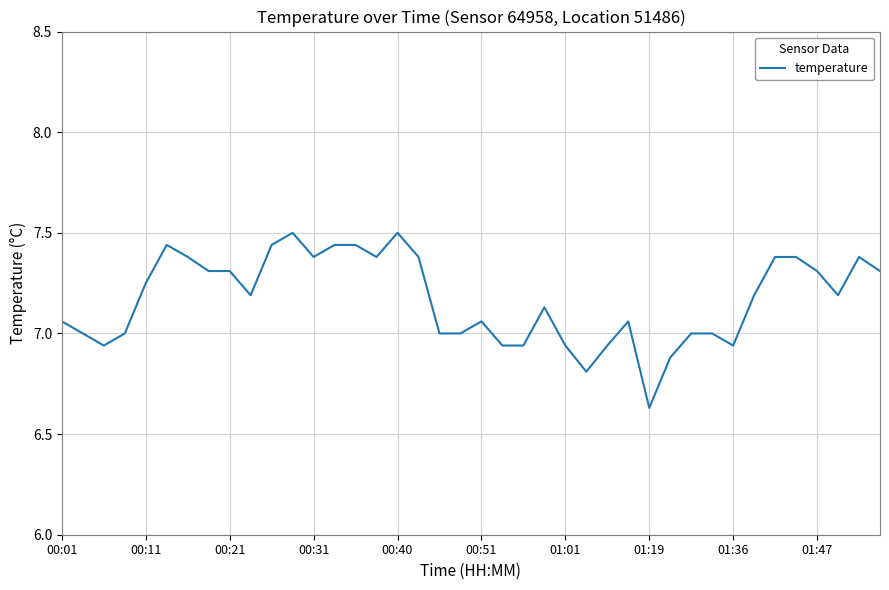

At which category does the chart reach its minimum across all series?

01:19